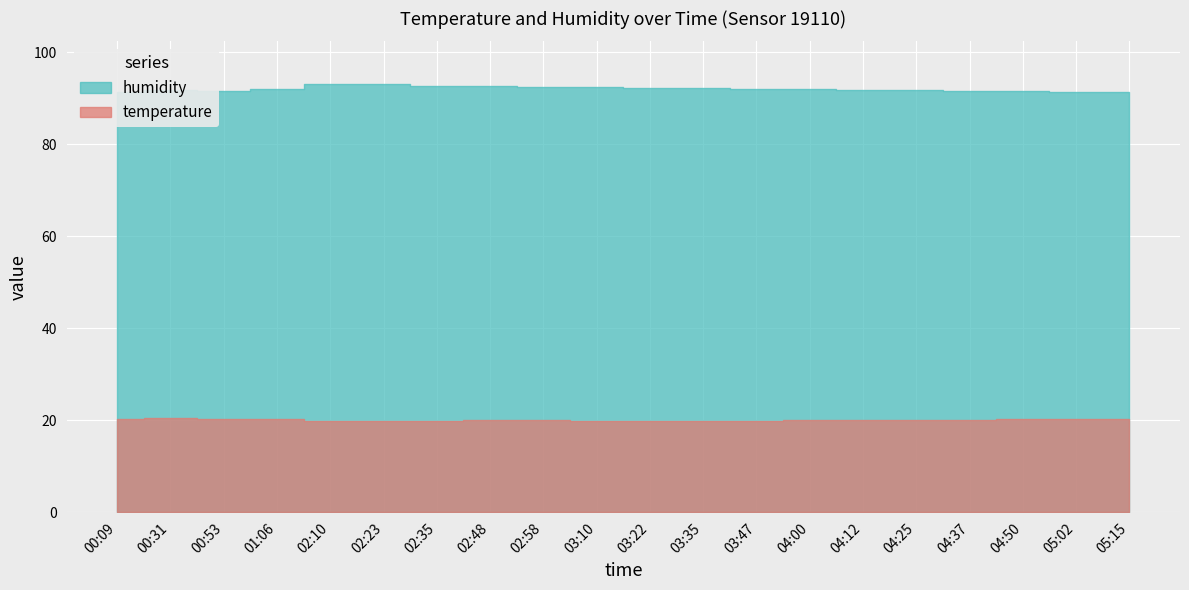

True or false: temperature and humidity cross at least once.

False